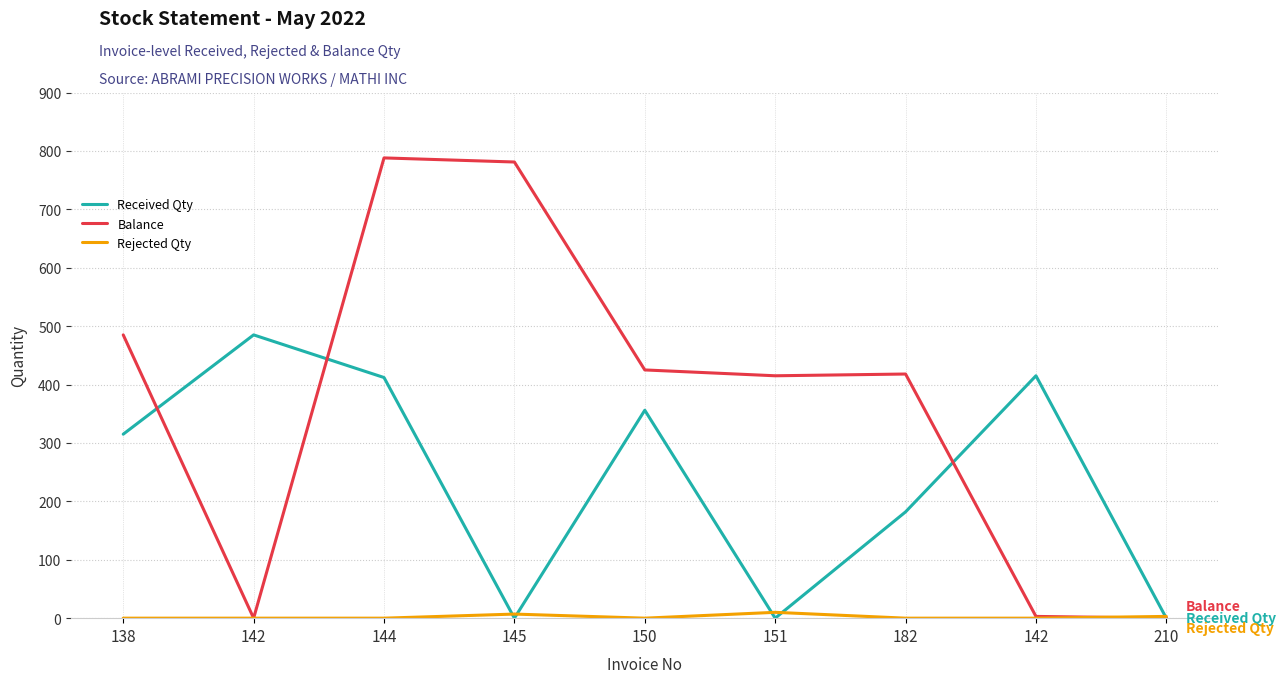

Rank the series at 138 from lowest to highest value.

Rejected Qty, Received Qty, Balance